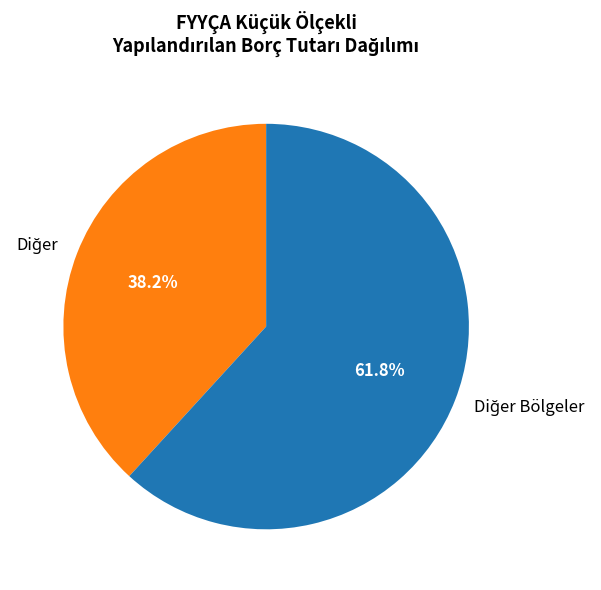

Does any single category account for the majority?

Yes